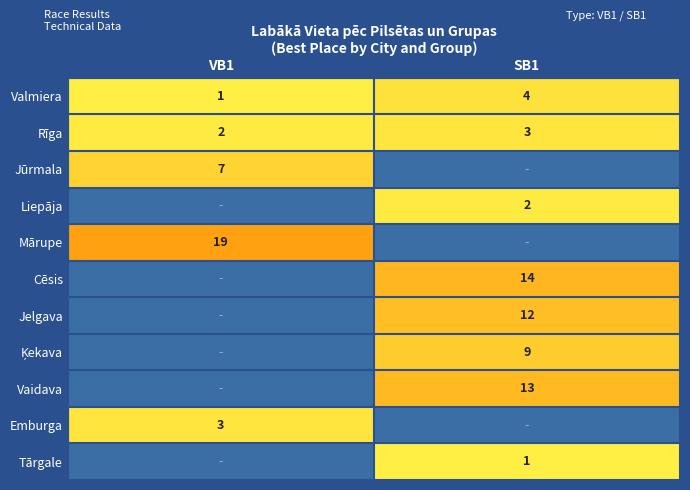

The Rīga series shows 1 at VB1. True or false?

False